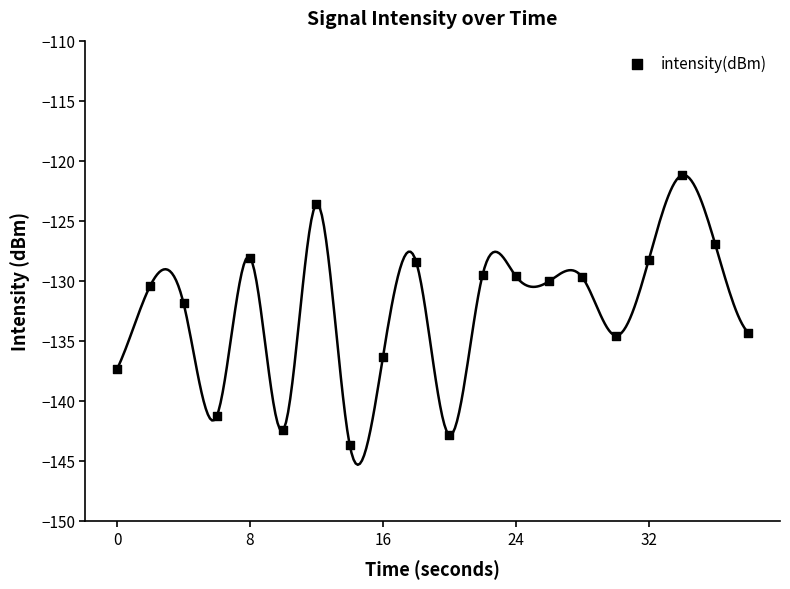

What is the range of Y values (max minus min)?

22.5